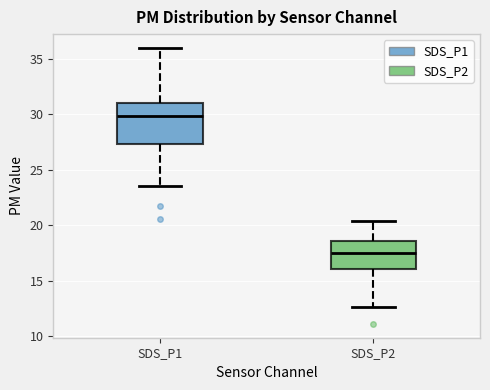

Where does the lower whisker of the box for SDS_P1 end on the y-axis? The values are not printed on the chart, so give them approximately, as read against the axis.

23.5